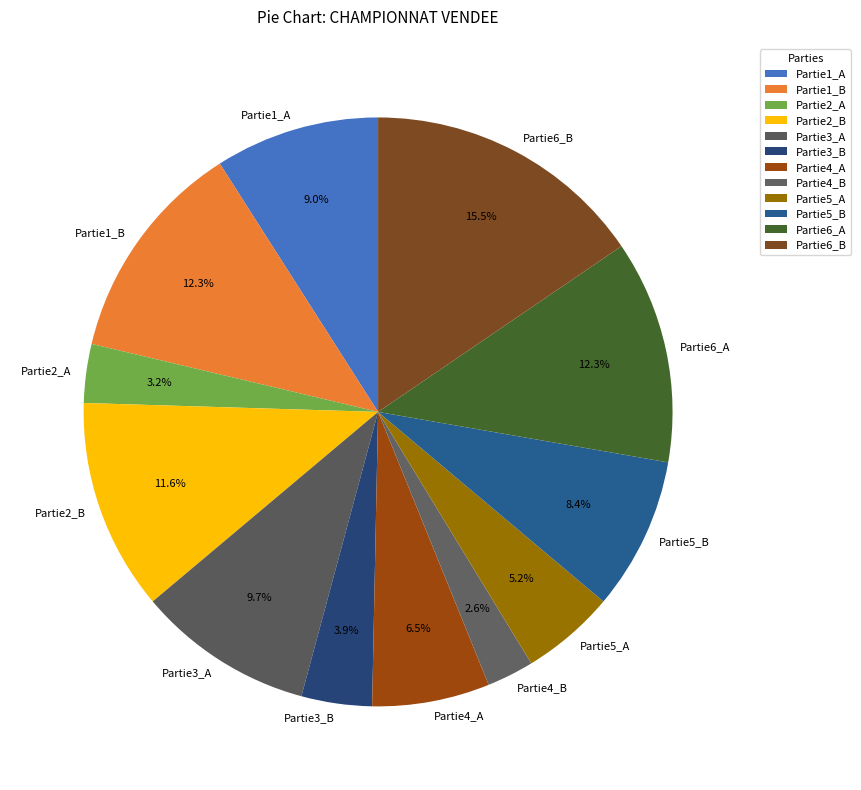

To the nearest percent, what percentage of the pie is Partie2_A?

3%